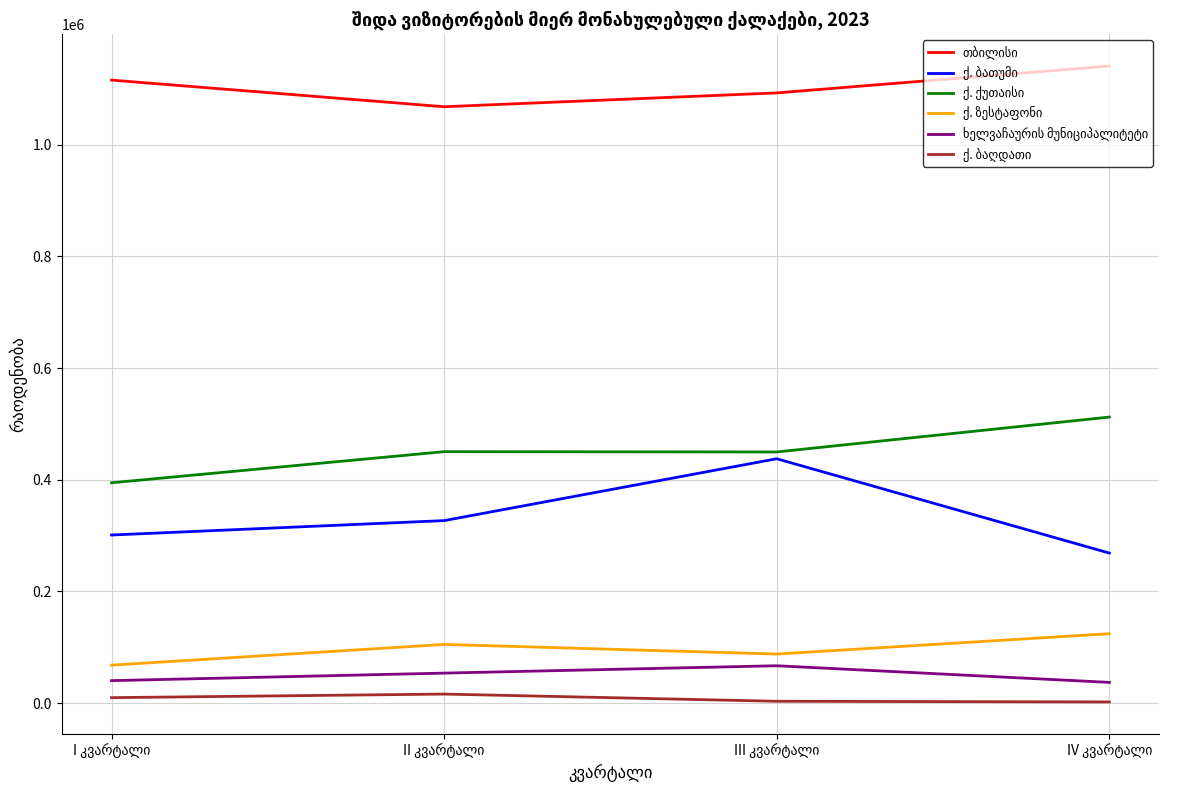

True or false: ქ. ზესტაფონი has more than 0 interior local peaks.

True